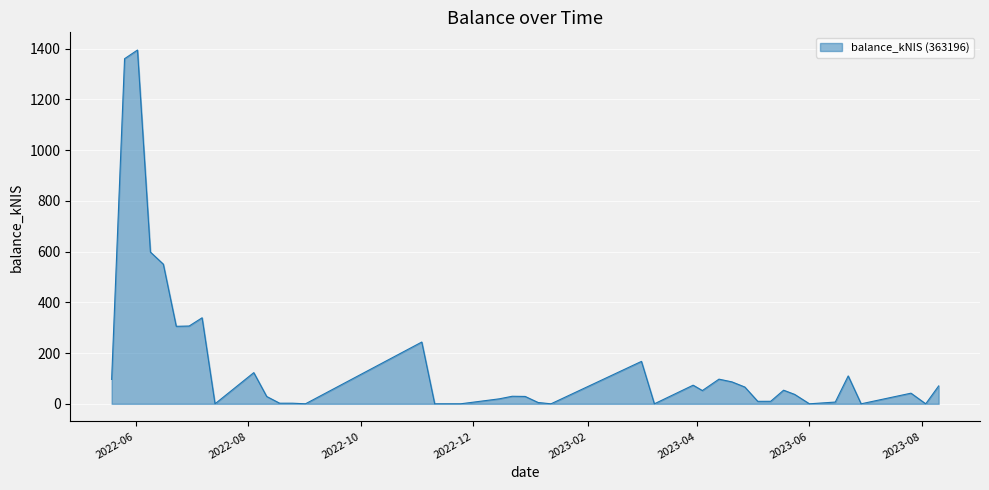

How many lines are shown in the chart?

1